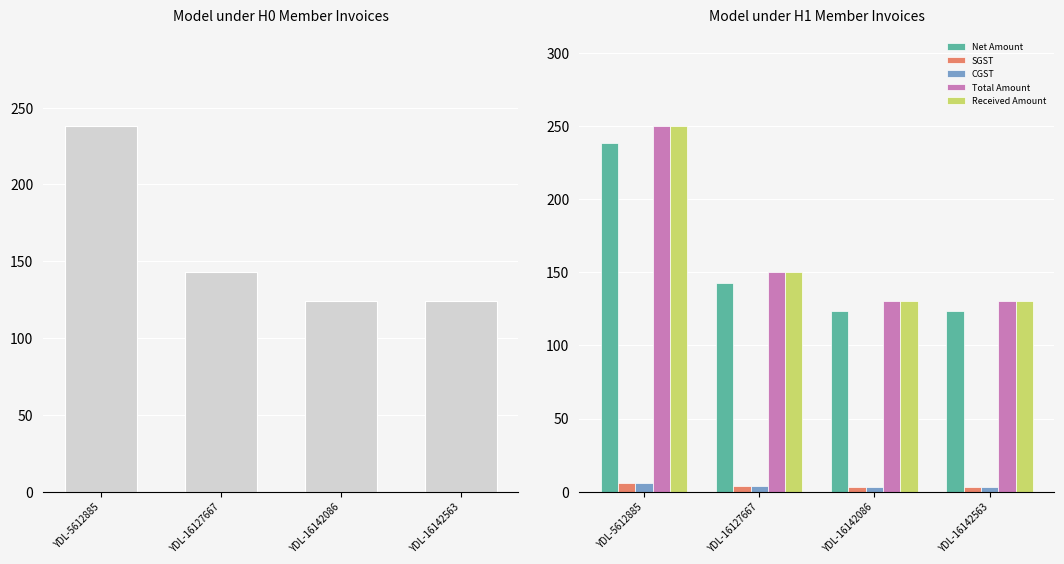

Is the value of Total Amount at YDL-16142563 greater than the value of SGST at YDL-16127667?

Yes